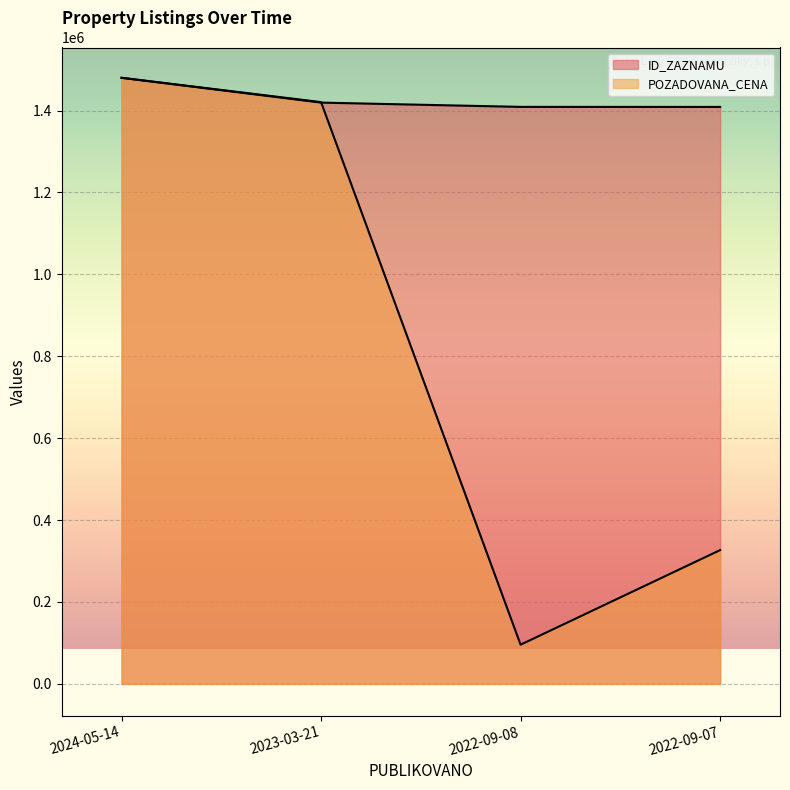

How many intersections are there between ID_ZAZNAMU and POZADOVANA_CENA?

1